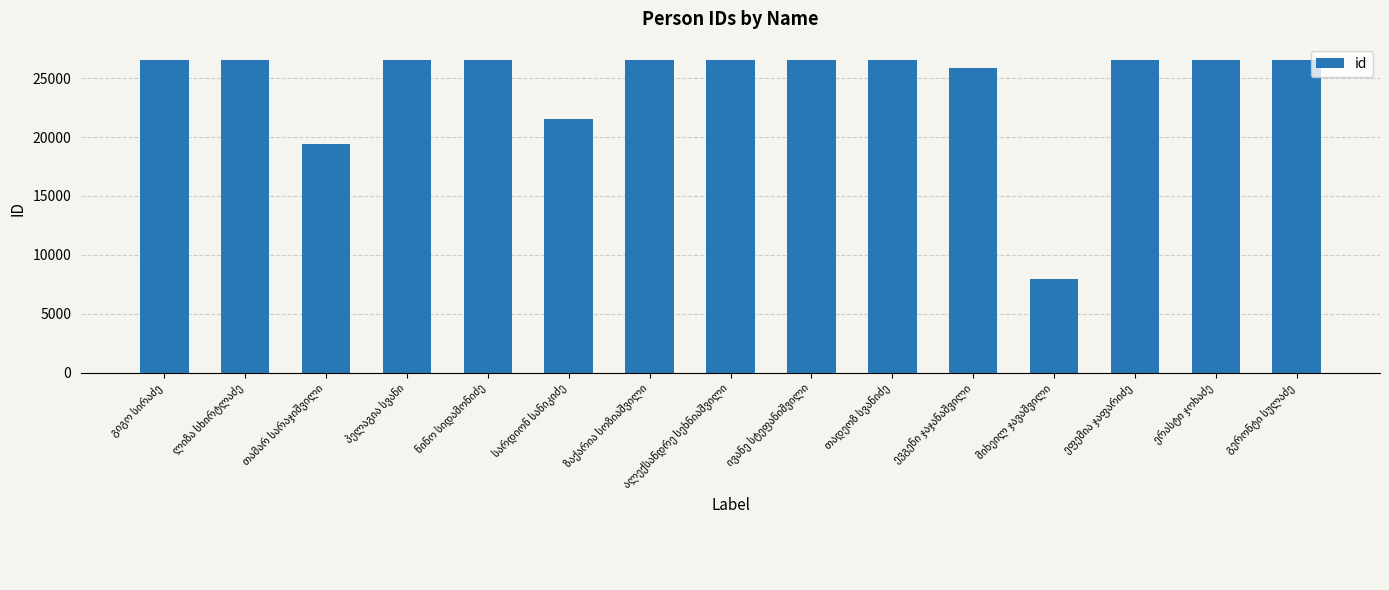

What is the smallest value displayed?

7919